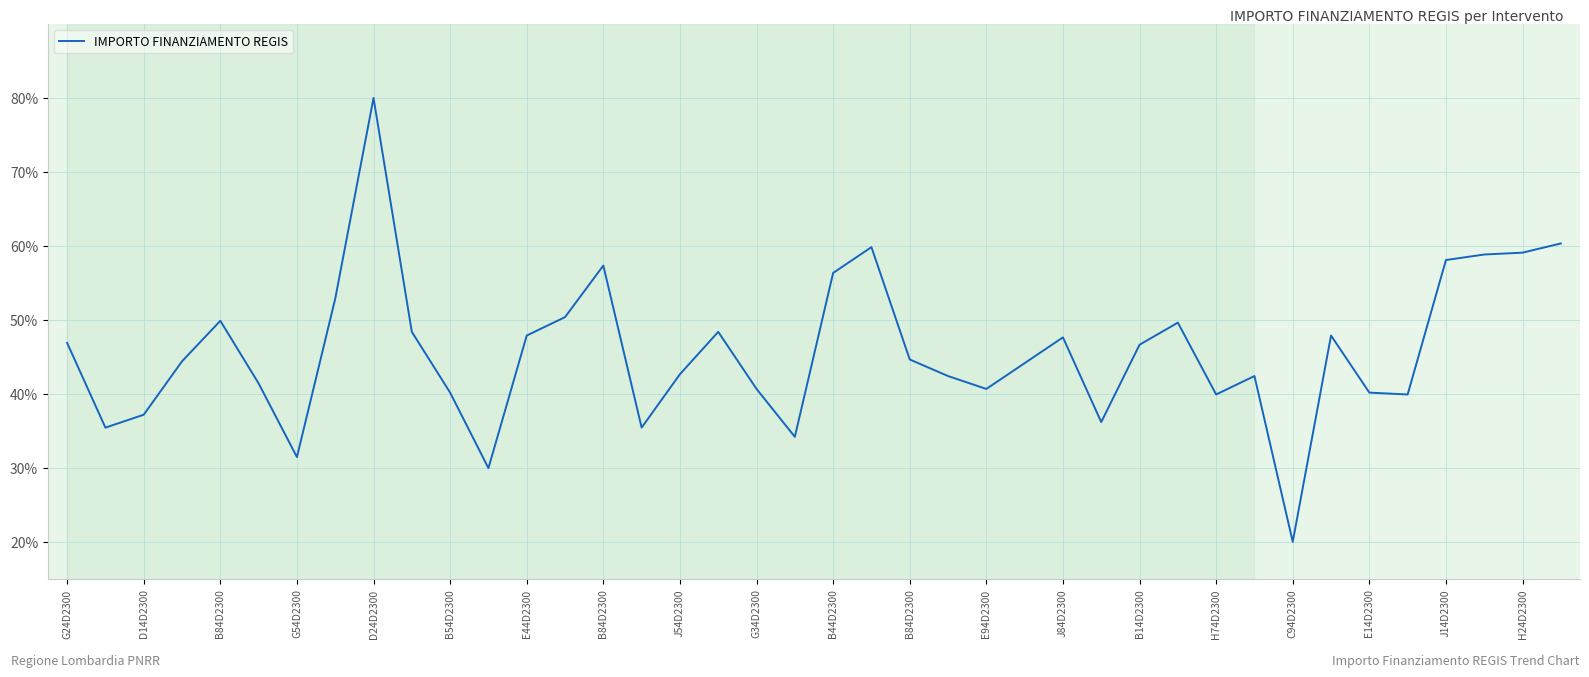

What is the sum of all values?

1829.7